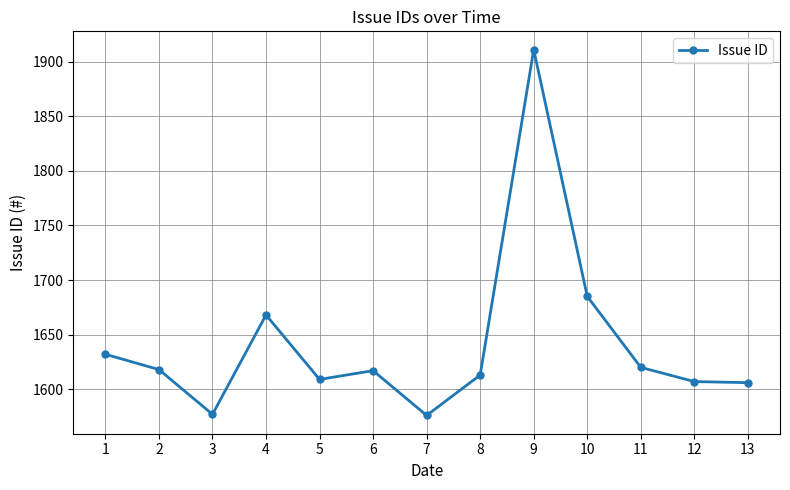

Which has a higher value, 8 or 6?

6